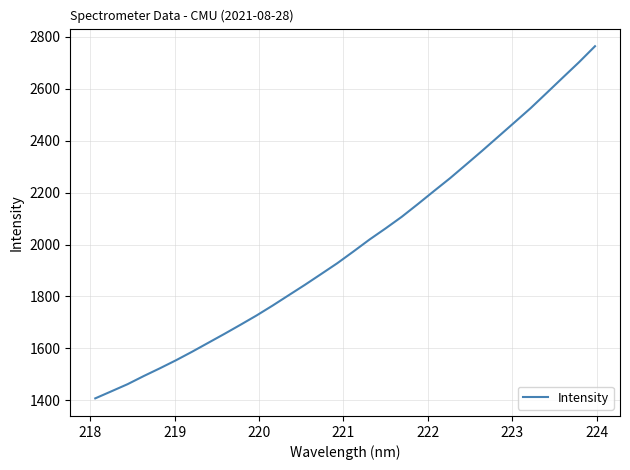

What is the difference between the maximum and minimum values?

1356.6